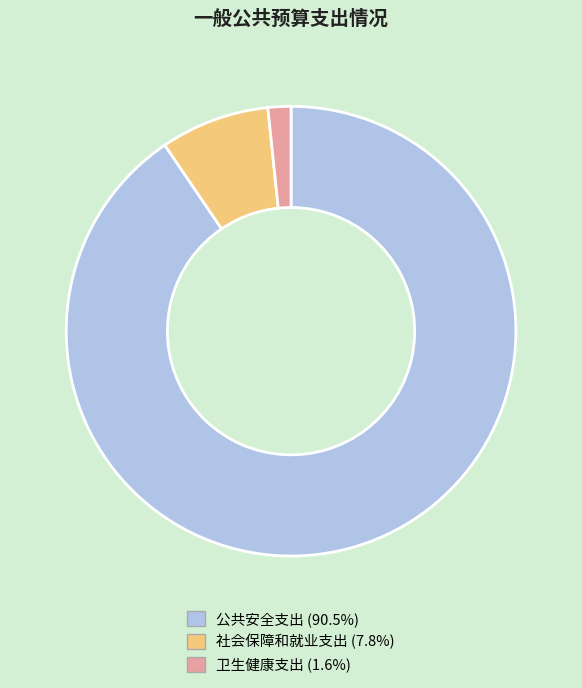

Which category has the smallest portion of the pie?

卫生健康支出